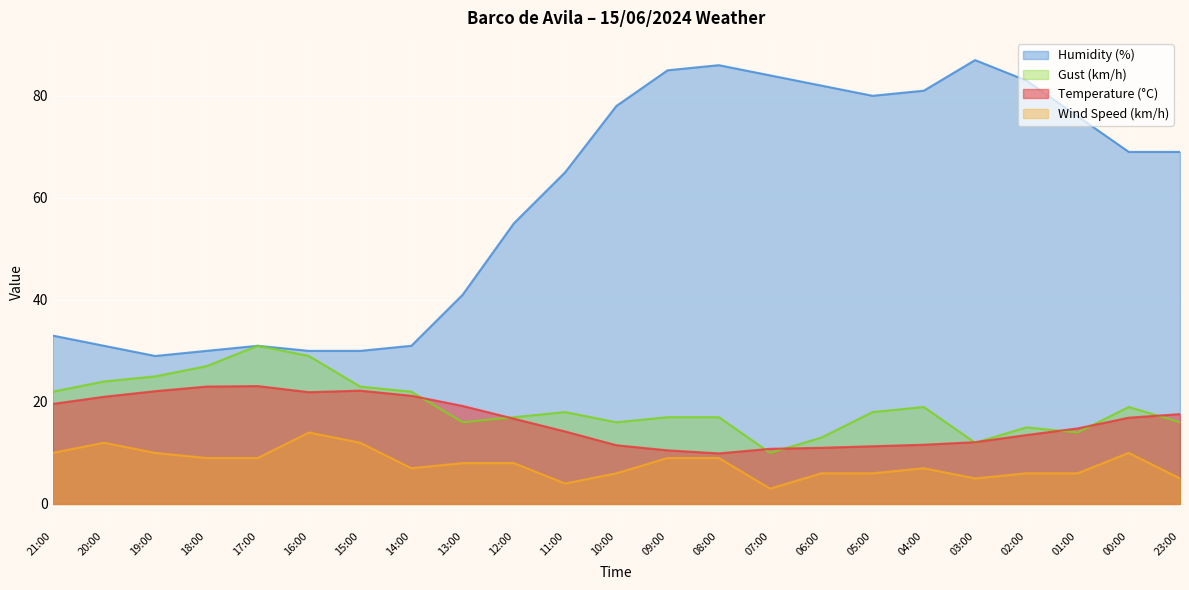

What is the highest value of the Humidity (%) series?

87.0